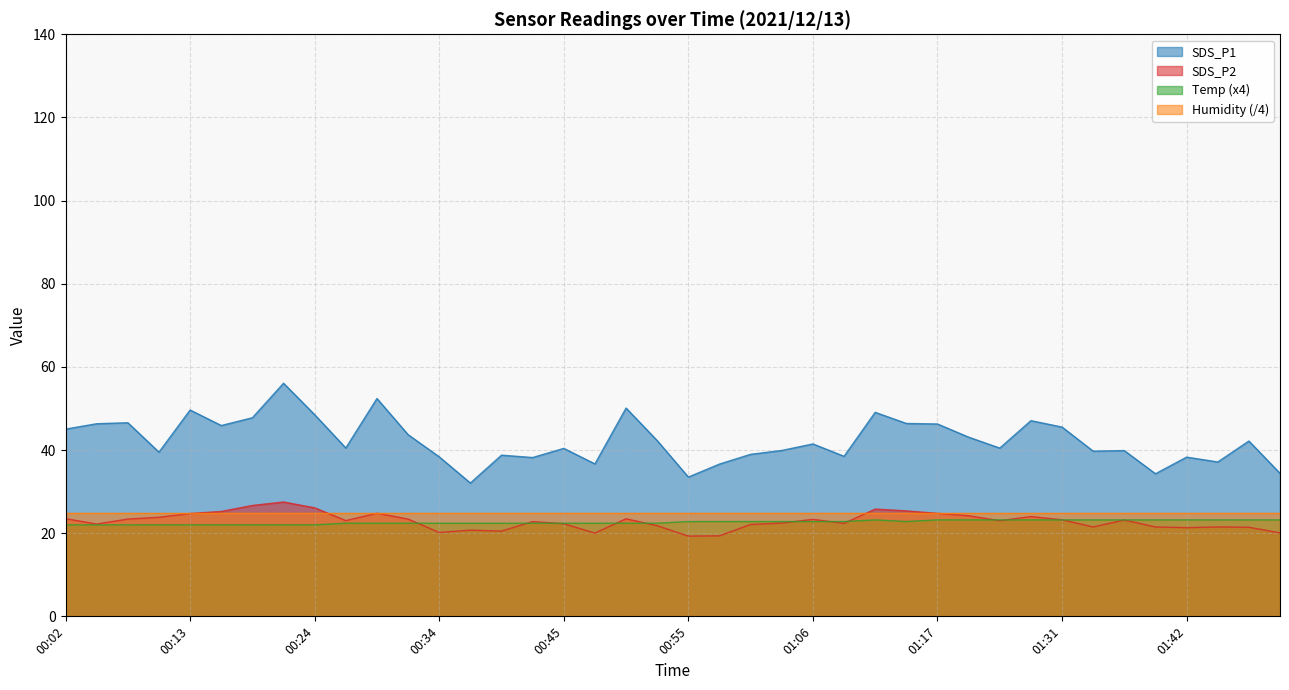

The value of Temp at 01:06 is 22.8. True or false?

True